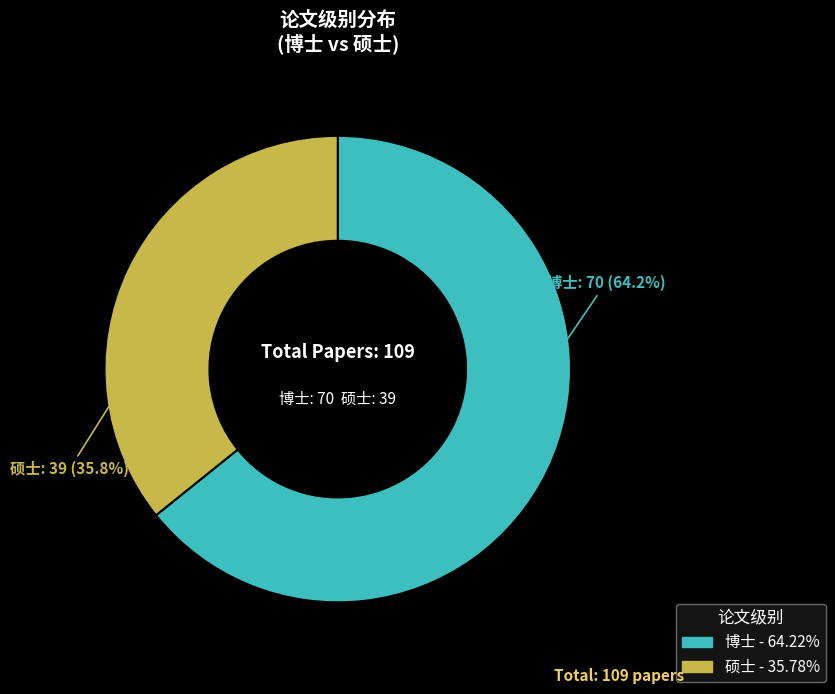

How many segments does this pie chart have?

2